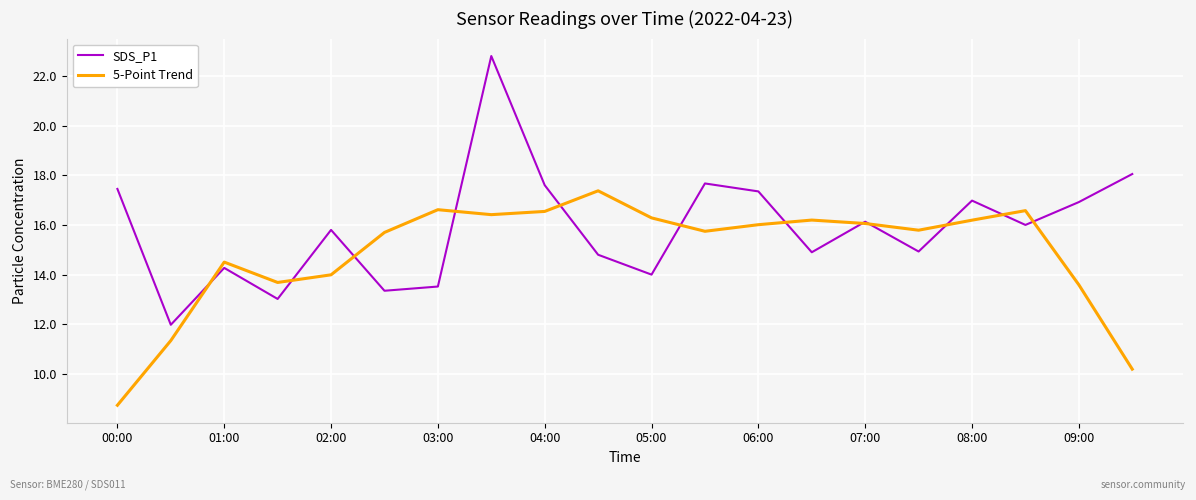

What is the smallest value displayed?

8.7